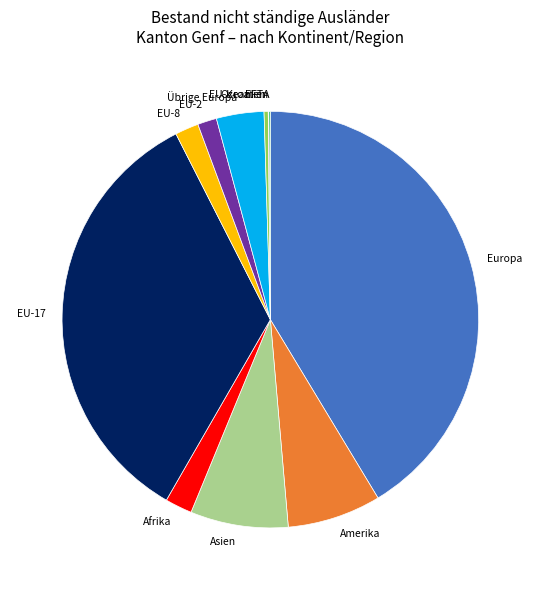

What is the largest slice in the pie chart?

Europa